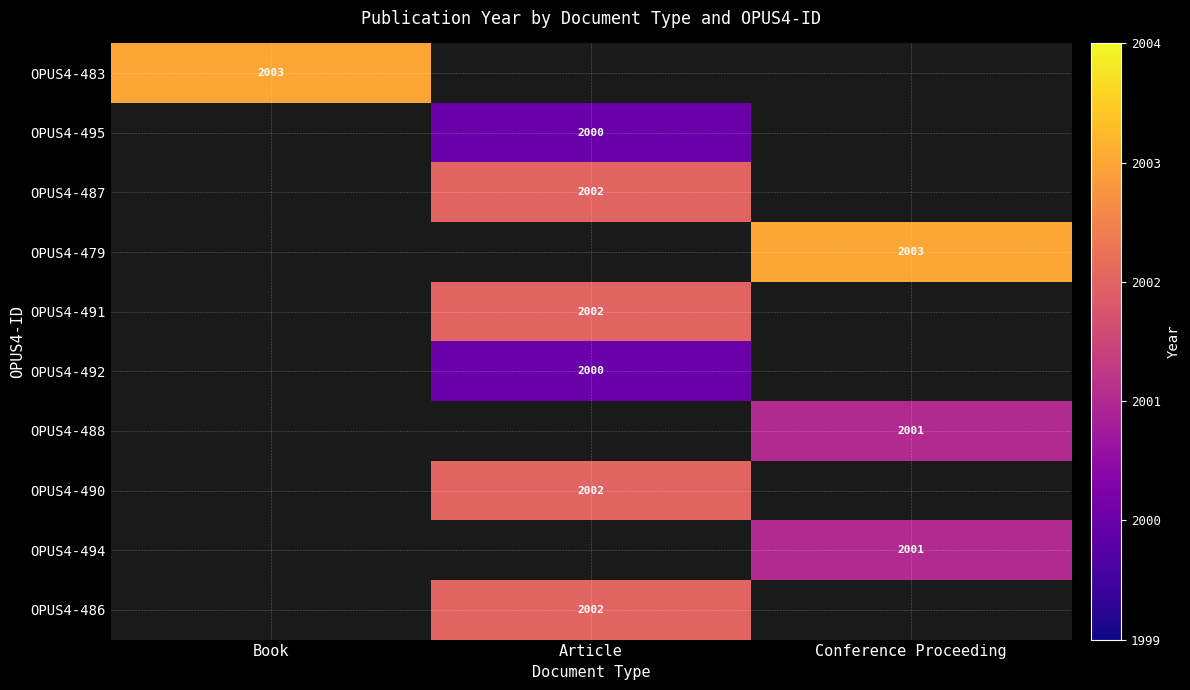

How many data points does each series have?

3